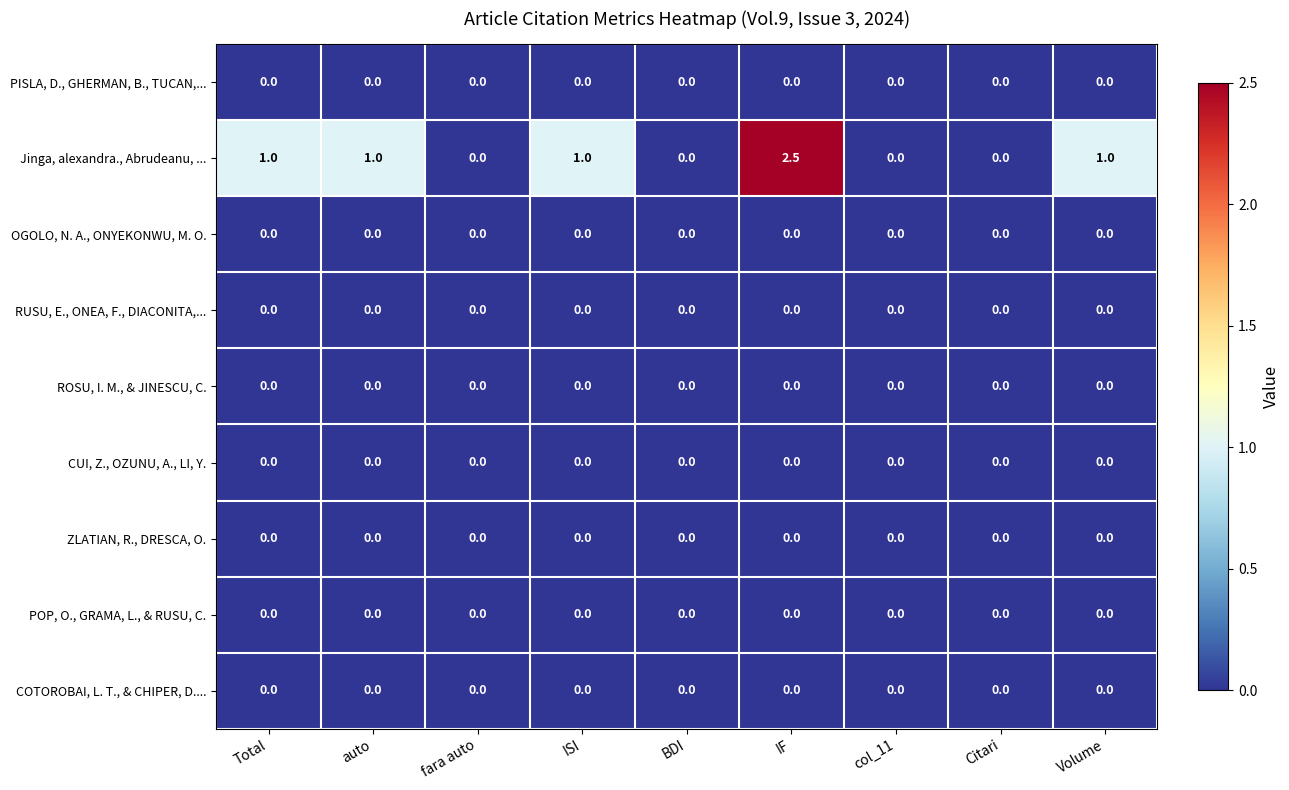

Which series changed the most between Total and fara auto?

Jinga, alexandra., Abrudeanu, ...